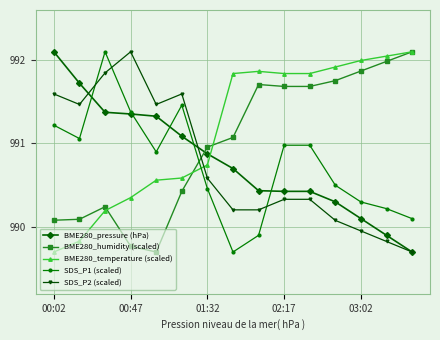

How many series are shown in this chart?

5